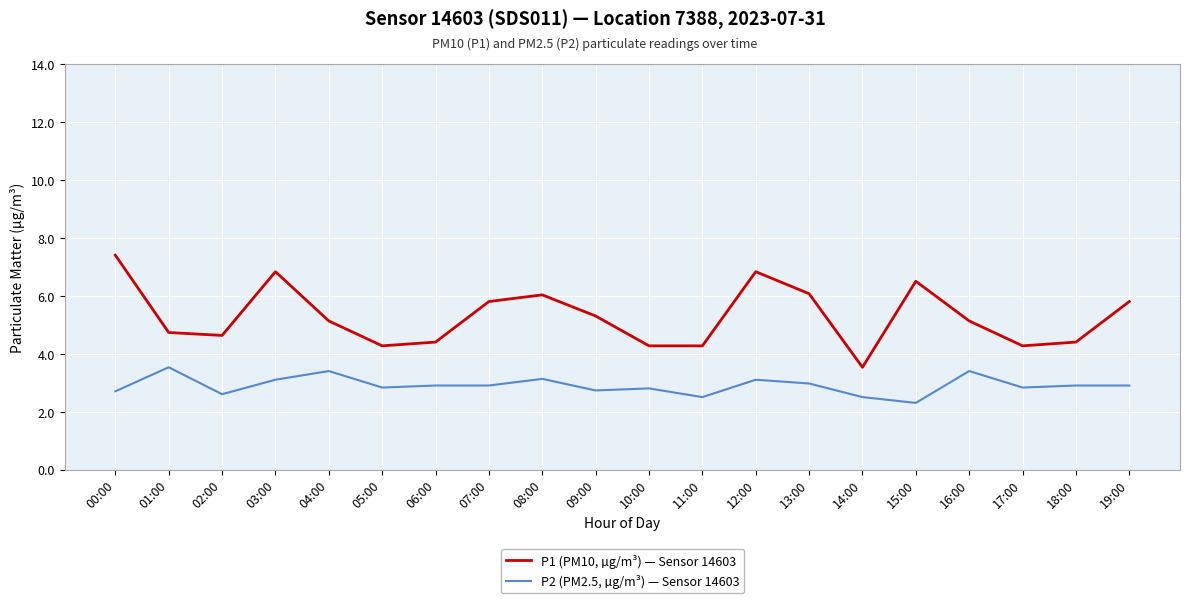

How many lines are shown in the chart?

2